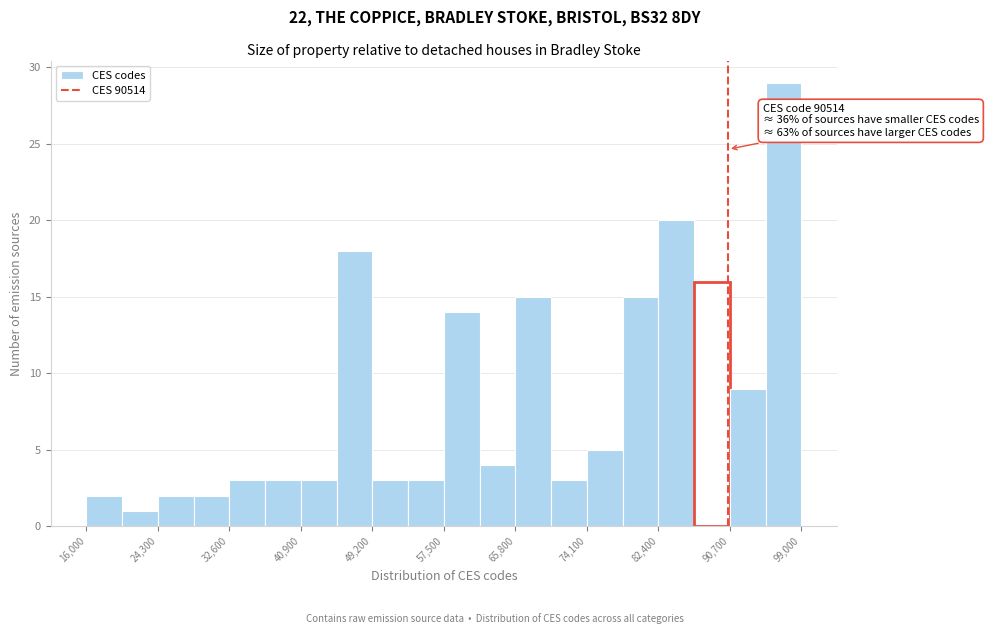

Which range on the x-axis has the tallest bar?

95000 to 99000